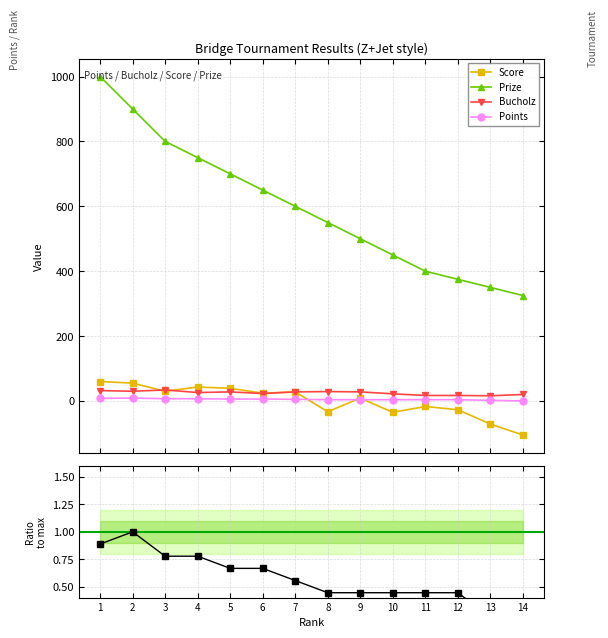

True or false: Points and Bucholz cross at least once.

False